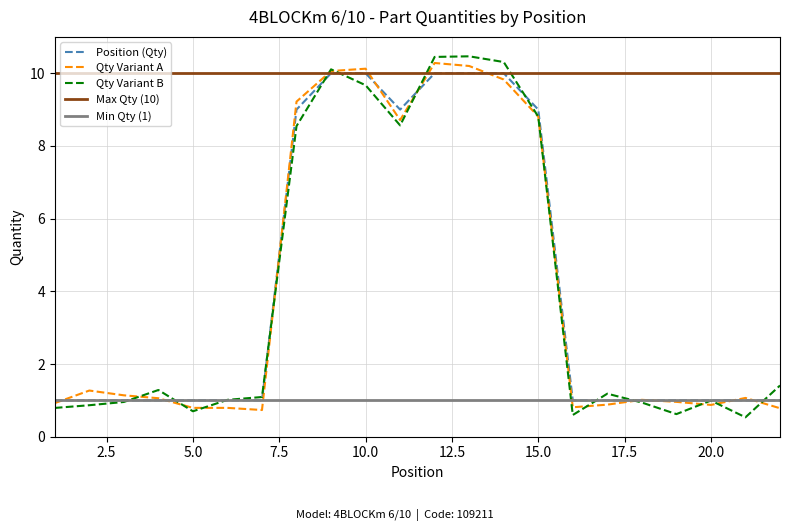

What is the value of the 16th point from the left?

1